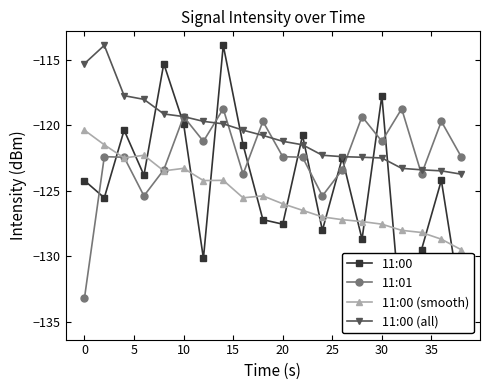

How many values in the 11:00 series are below -124?

11